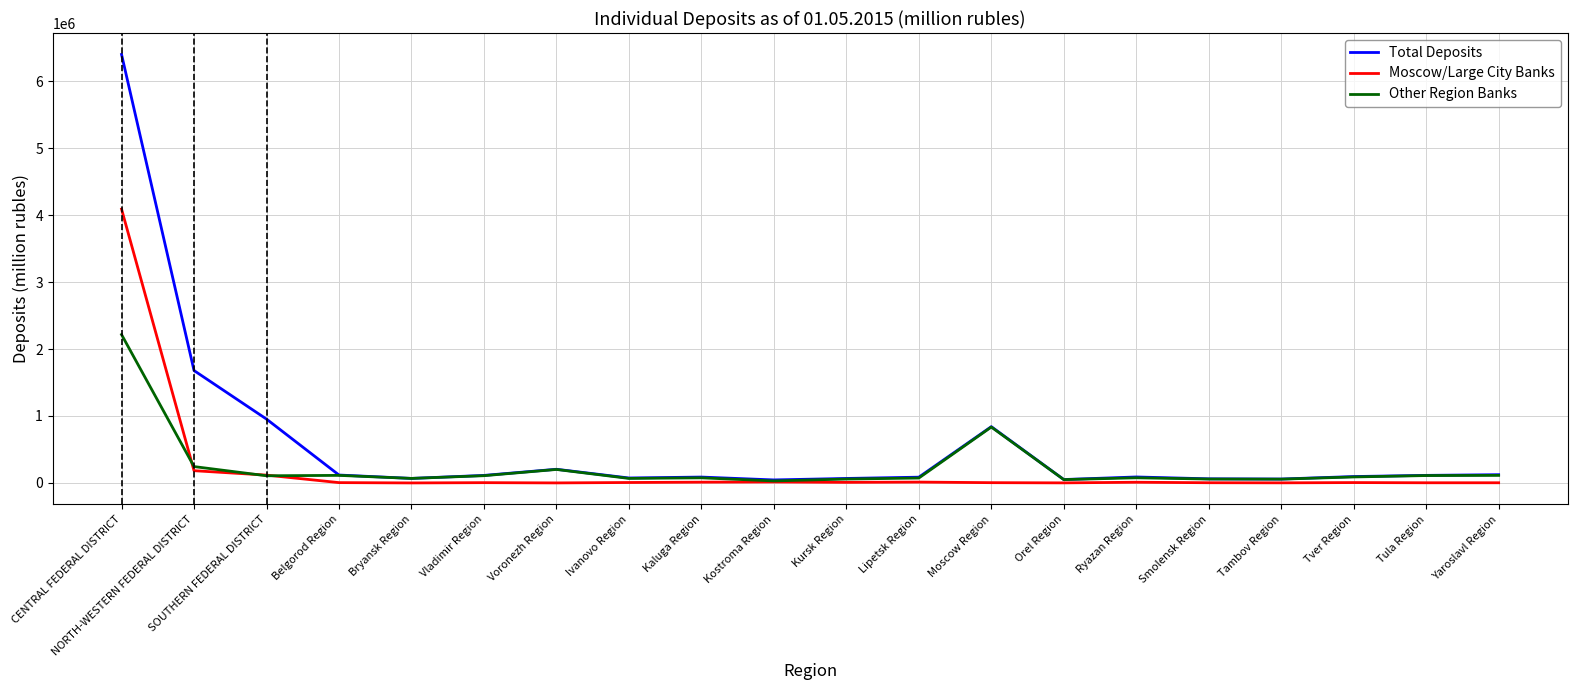

How many values in the Total Deposits series are below 95333?

10